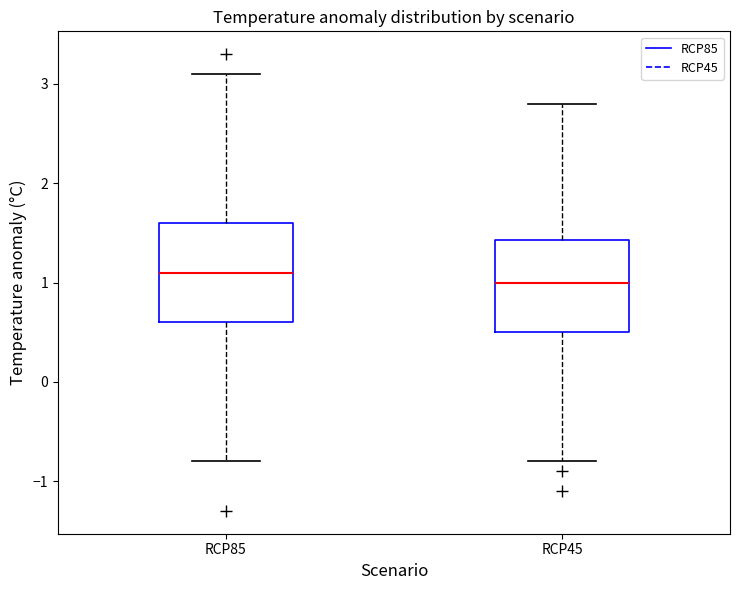

Which box has the lowest median line?

RCP45